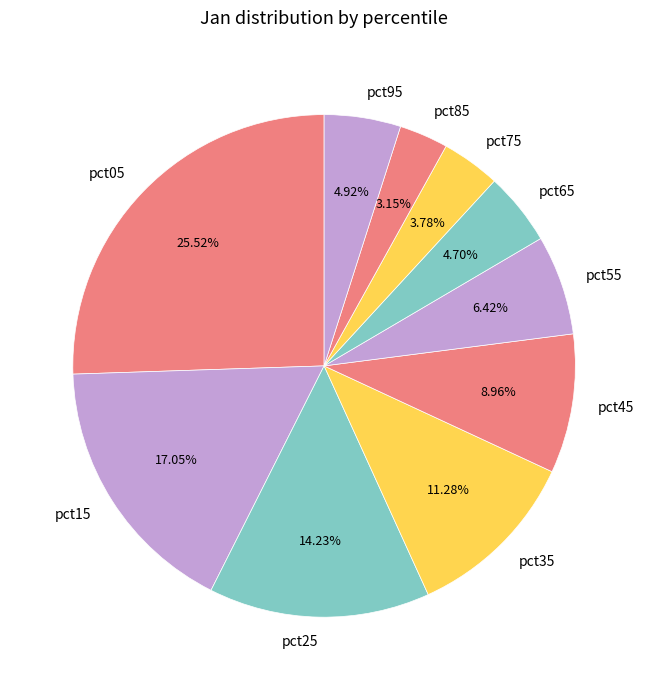

What portion of the pie excludes pct95?

95.1%